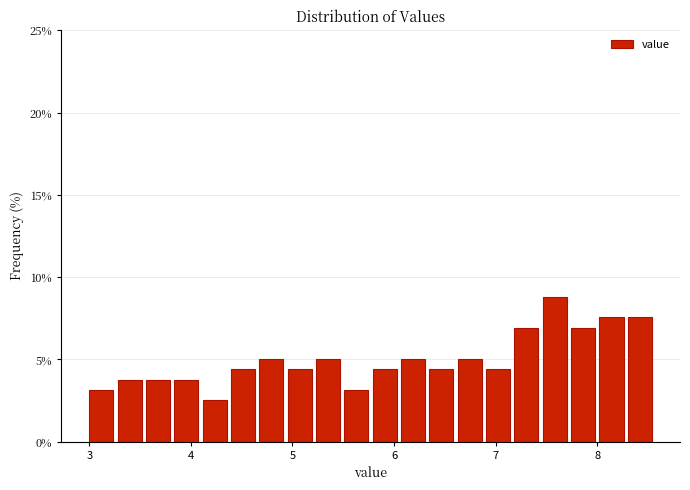

Read against the x-axis, roughly where is the centre of the tallest bar?

7.6